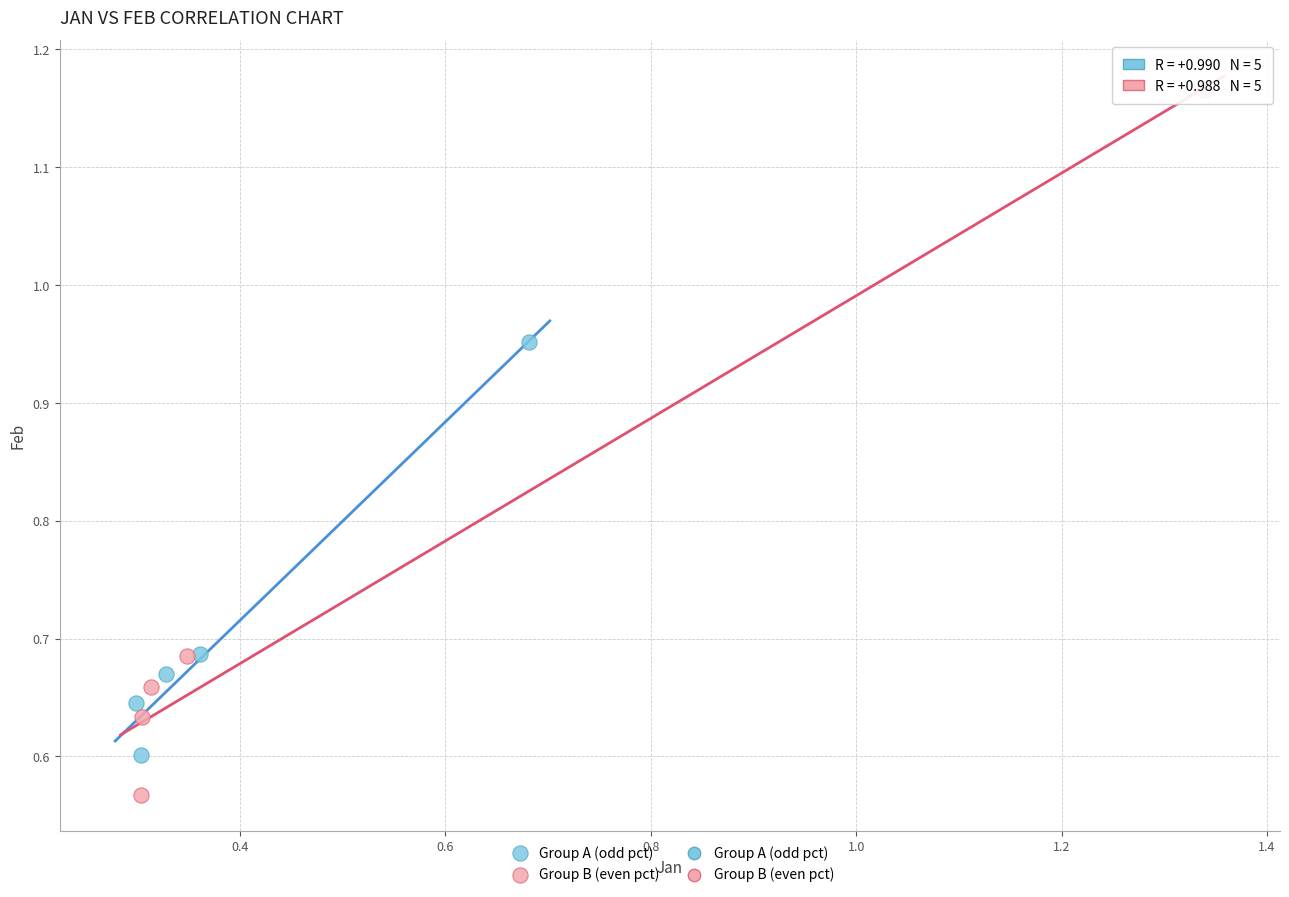

Which series reaches the maximum Y coordinate?

Group B (even pct)